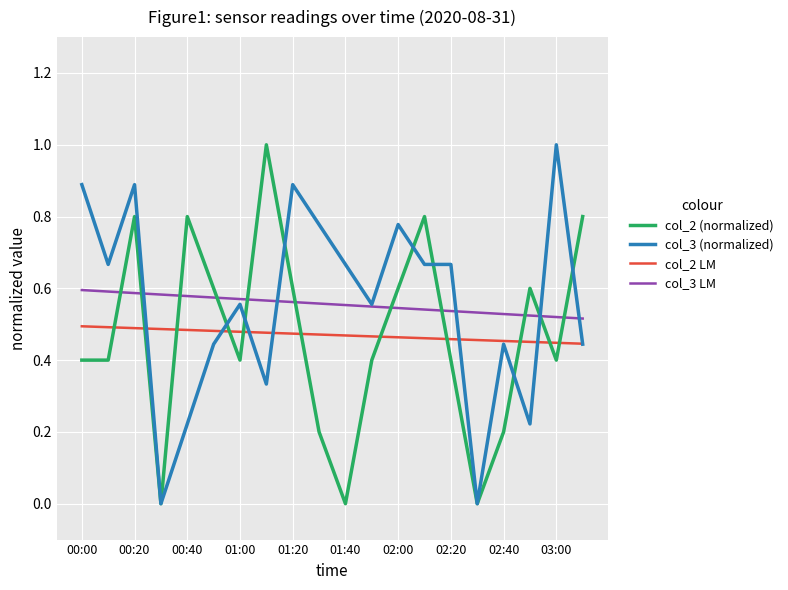

After their last crossing, which series has the higher values: col_3 LM or col_2 (normalized)?

col_2 (normalized)